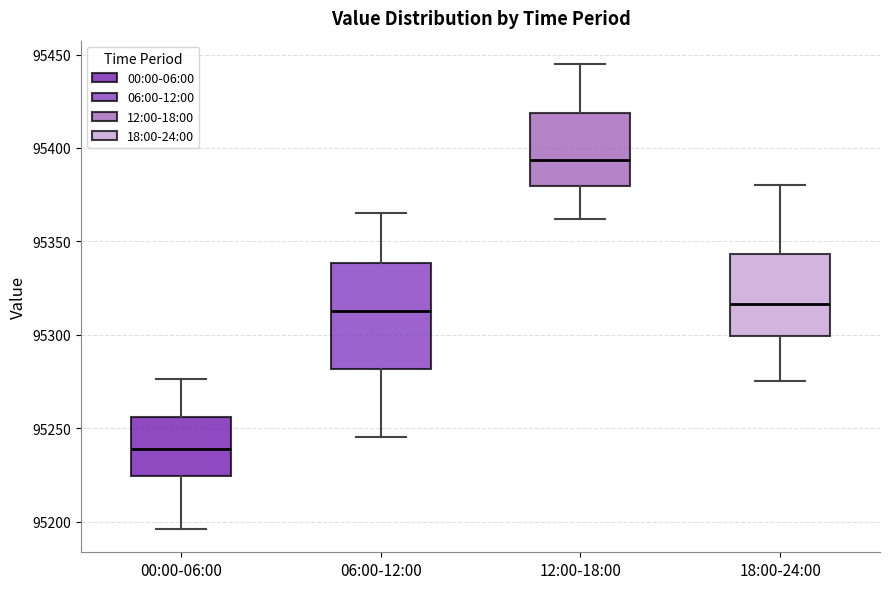

Which box has the lowest median line?

00:00-06:00